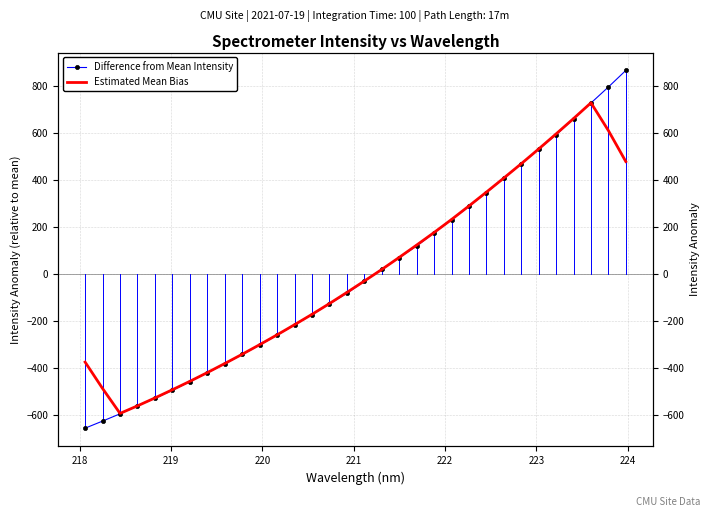

What is the difference between the second highest and second lowest values in the Difference from Mean Intensity series?

1421.4